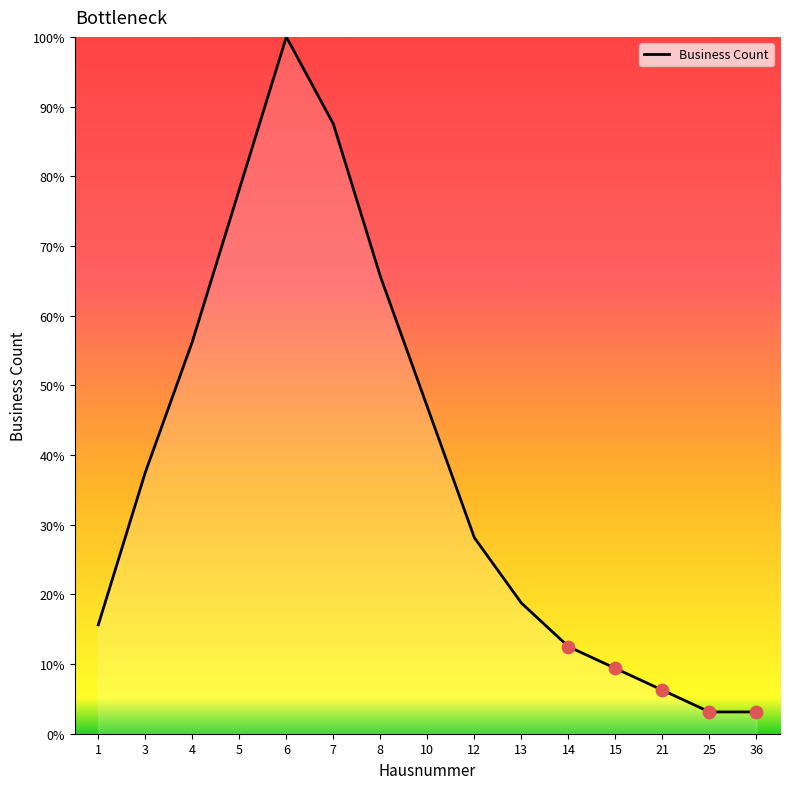

Which has a higher value, 12 or 8?

8